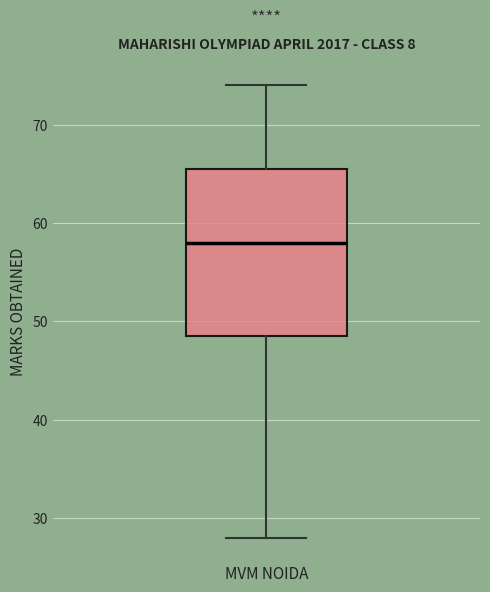

Read this box plot against the y-axis: the position of the median line, the range covered by the box, and the ends of both whiskers. The values are not printed on the chart, so give them approximately, as read against the axis.

median 58, box 49 to 66, whiskers 28 to 74